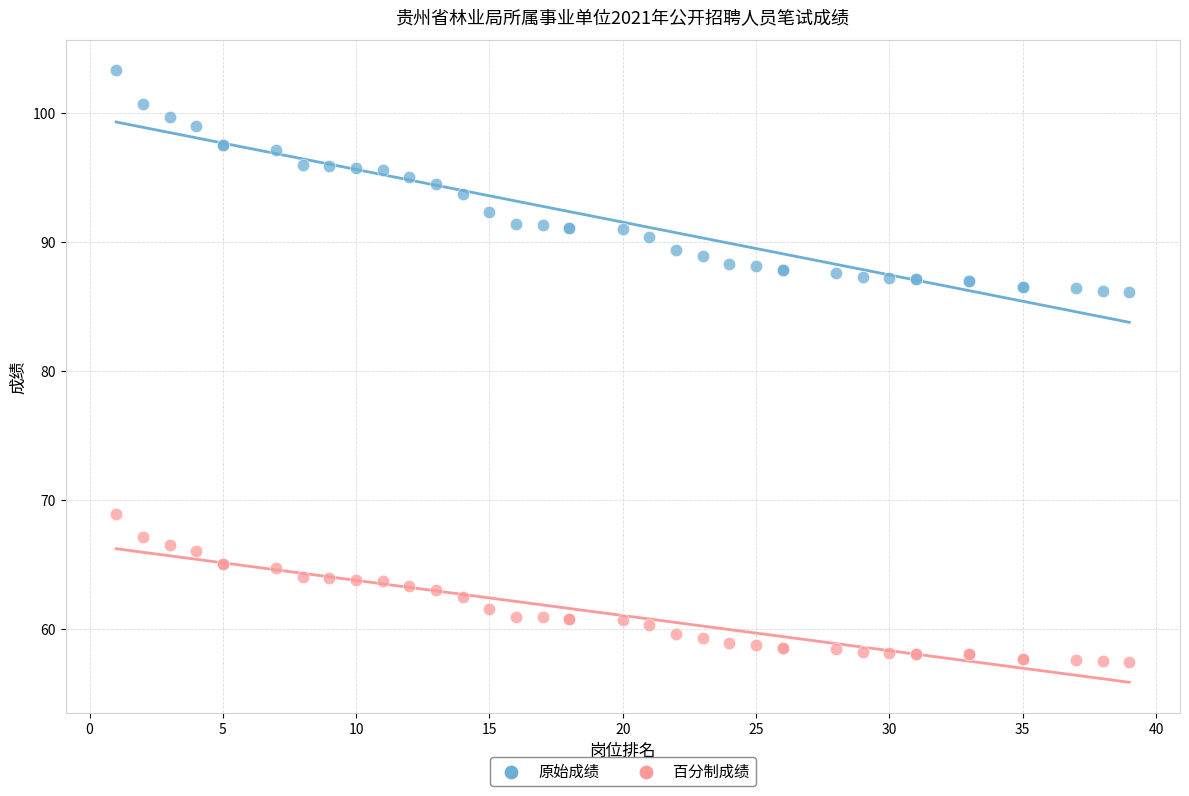

Which series has the widest spread of Y values?

原始成绩